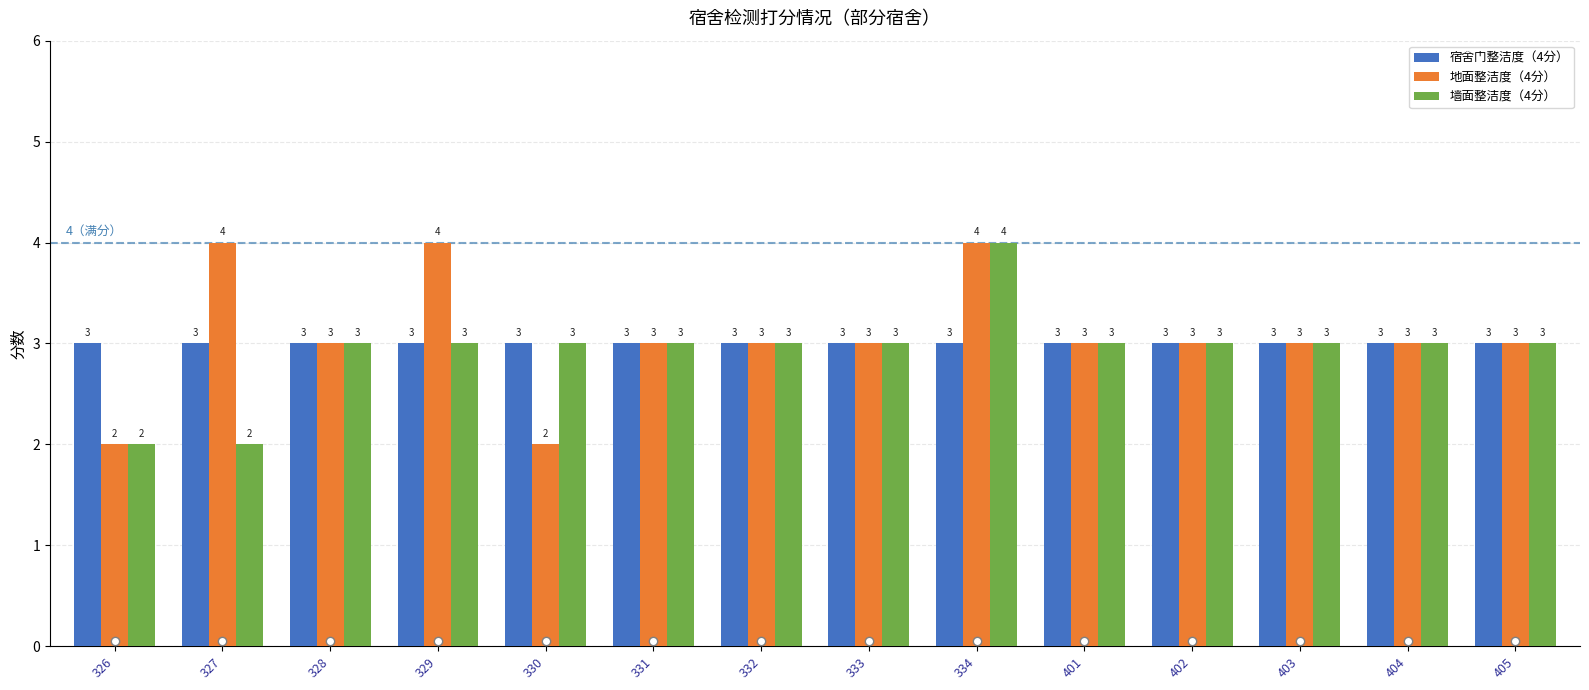

Which series changed the most between 330 and 402?

地面整洁度（4分）